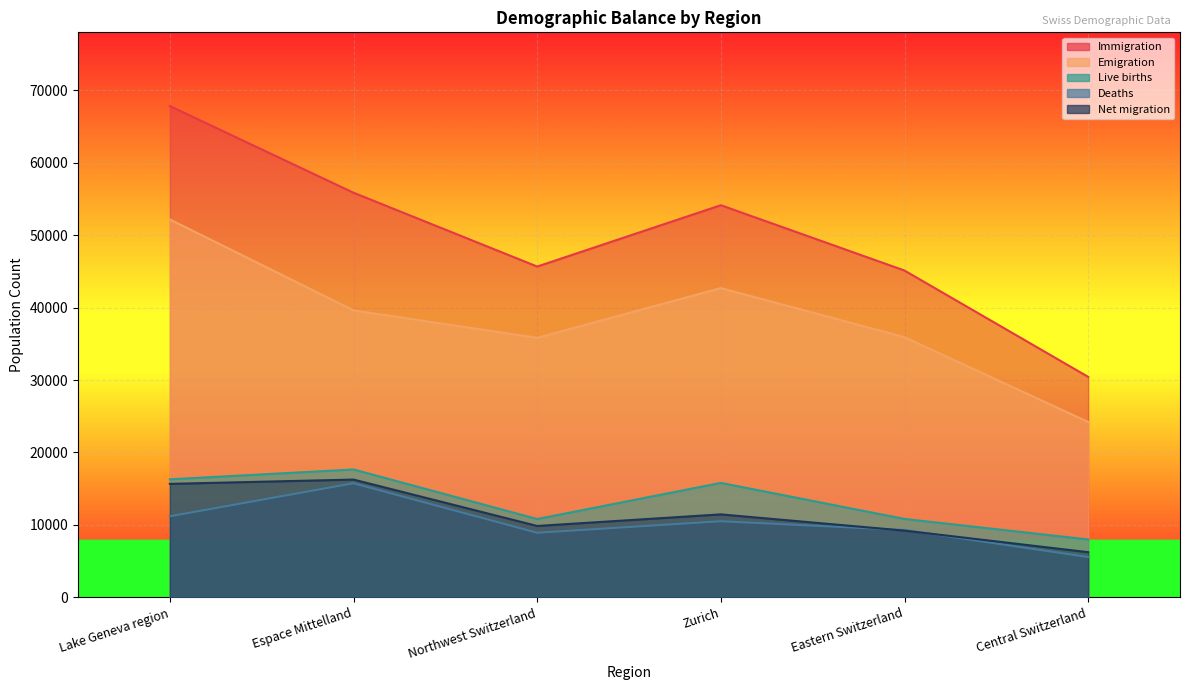

Rank the categories by Immigration value from lowest to highest.

Central Switzerland, Eastern Switzerland, Northwest Switzerland, Zurich, Espace Mittelland, Lake Geneva region